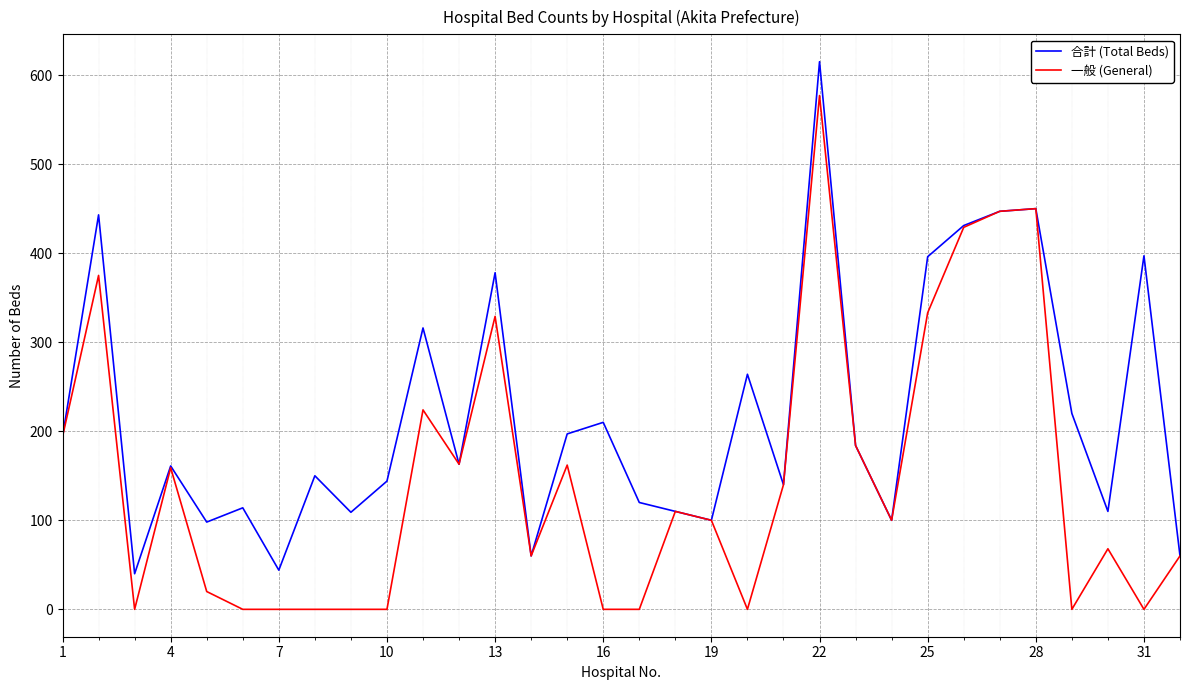

How many series are shown in this chart?

2